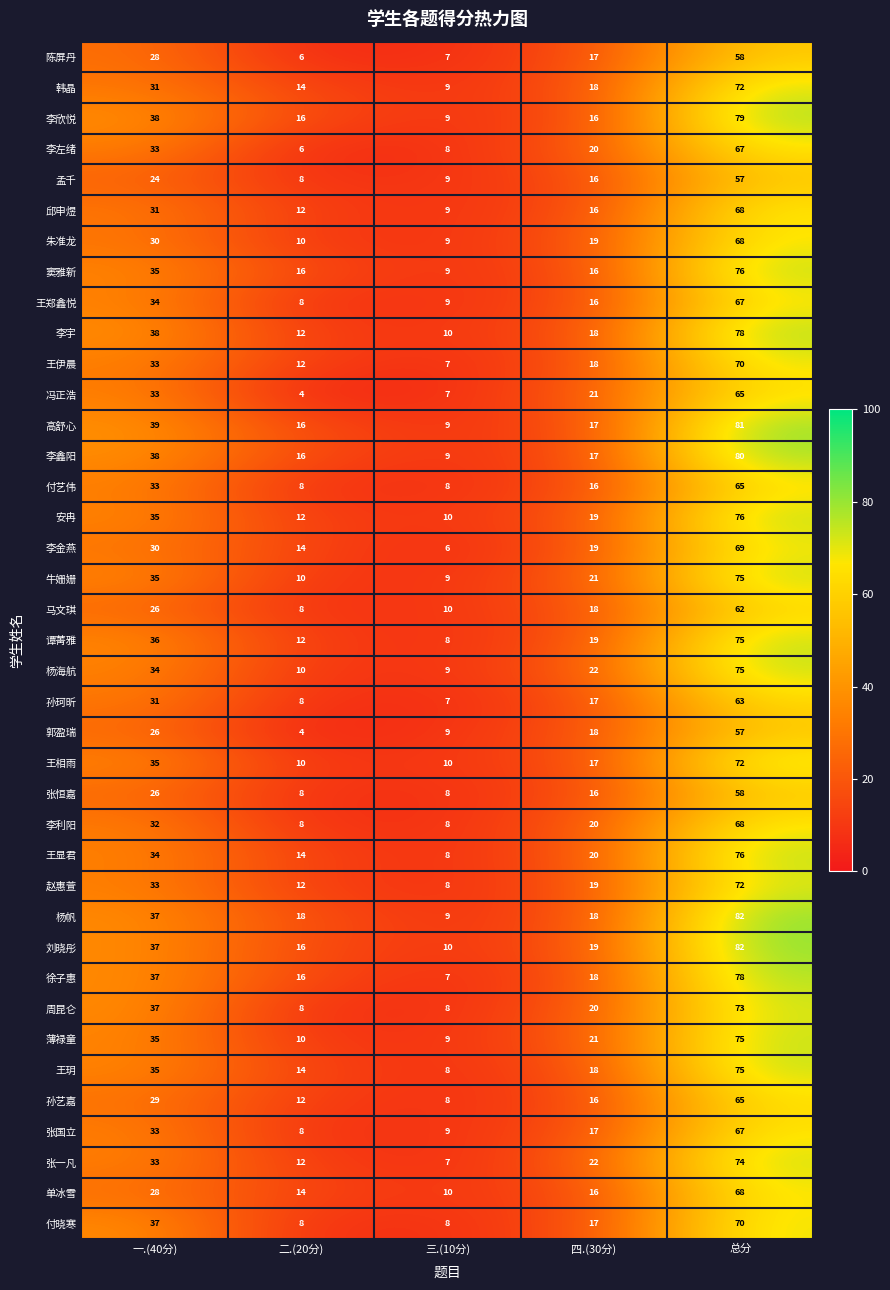

The value of 徐子惠 at 总分 is 78. True or false?

True